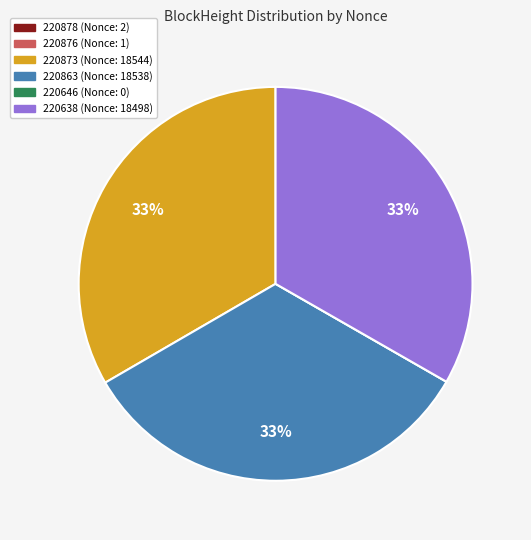

To the nearest percent, what percentage of the pie is 220863?

33%